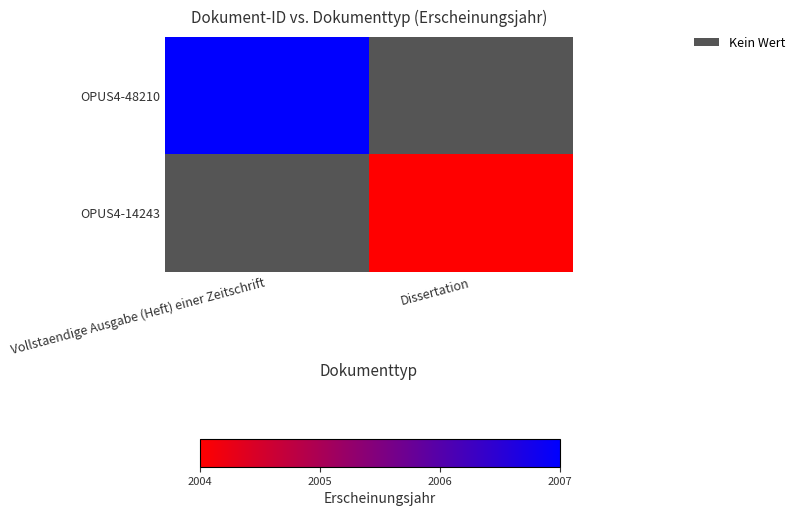

Read the OPUS4-14243 value at Dissertation.

2004.0